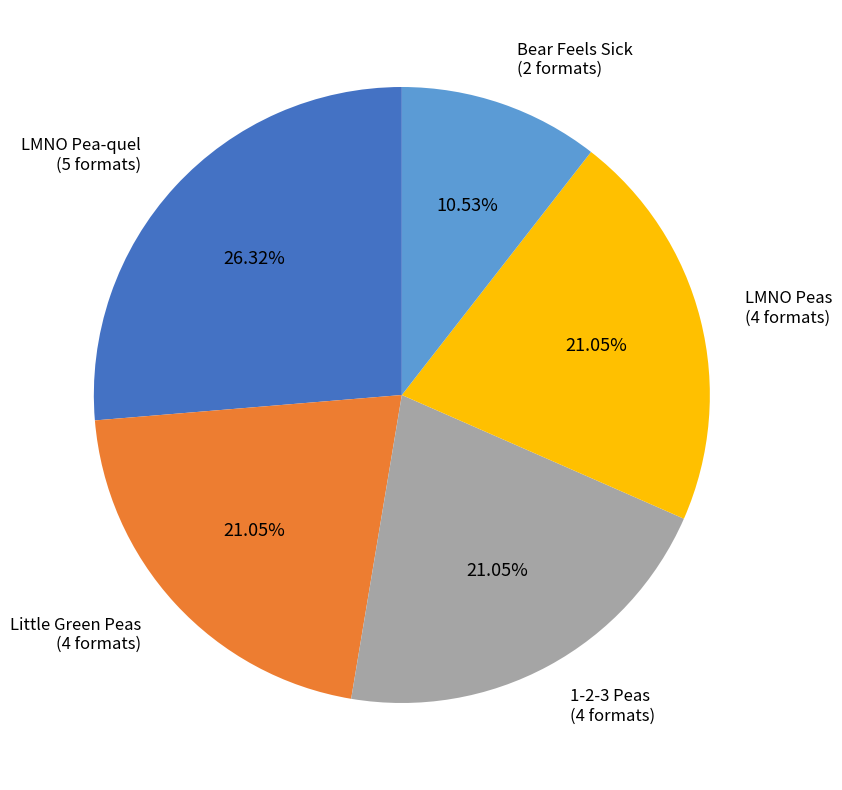

Which category has the biggest portion of the pie?

LMNO Pea-quel